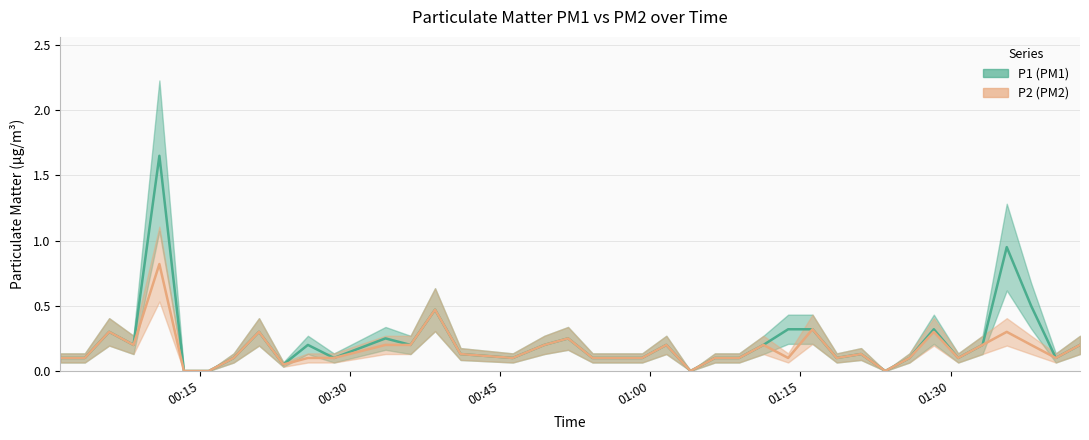

The P2 series shows 0.1 at 2024-03-02T01:40:31. True or false?

False